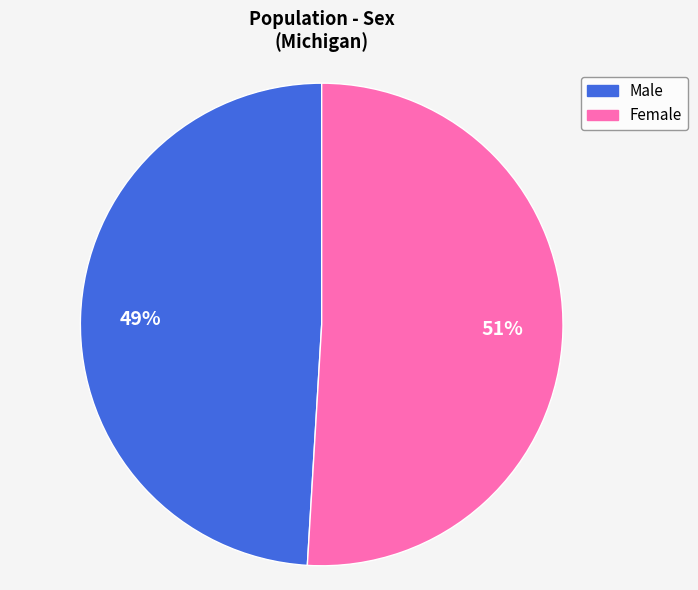

The Female slice represents 51% of the pie. True or false?

True